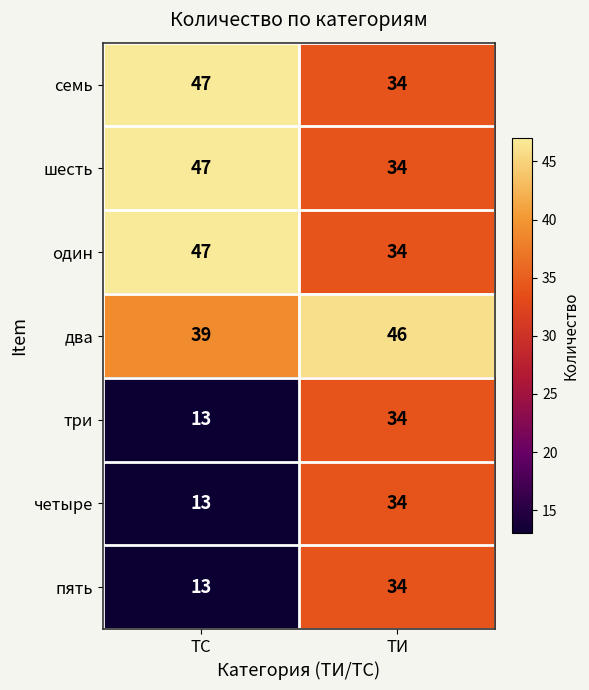

What is the difference between the maximum and minimum values in the один series?

13